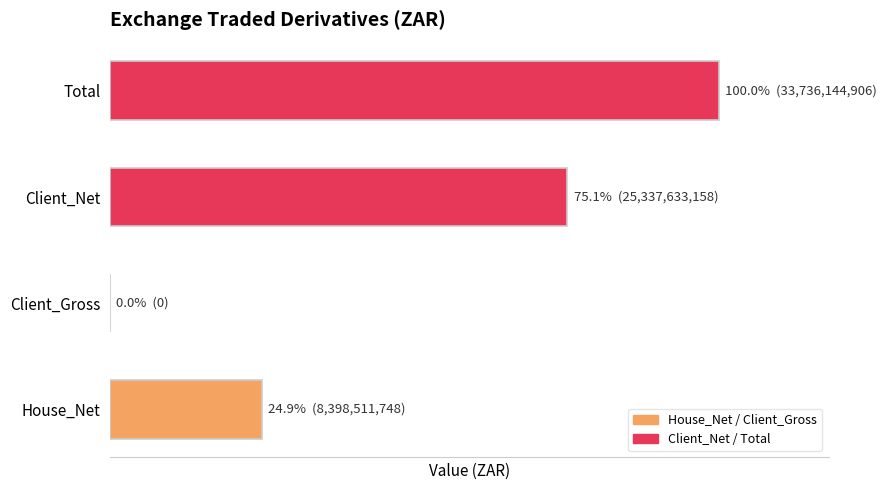

List the labels in order of value, smallest first.

Client_Gross, House_Net, Client_Net, Total